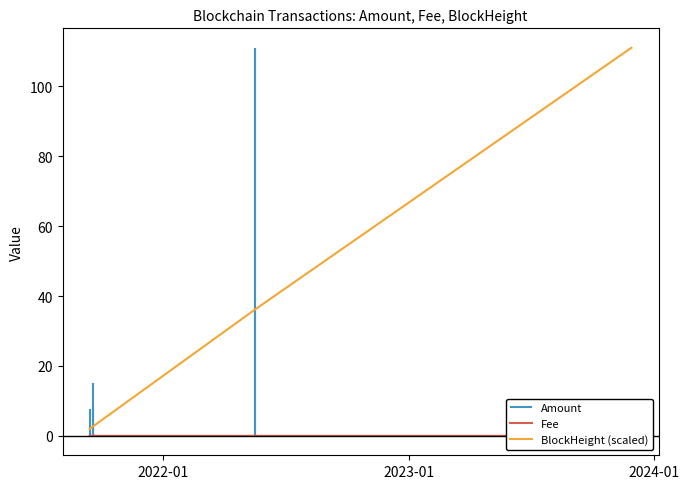

Which series has the largest range (max minus min)?

BlockHeight (scaled)